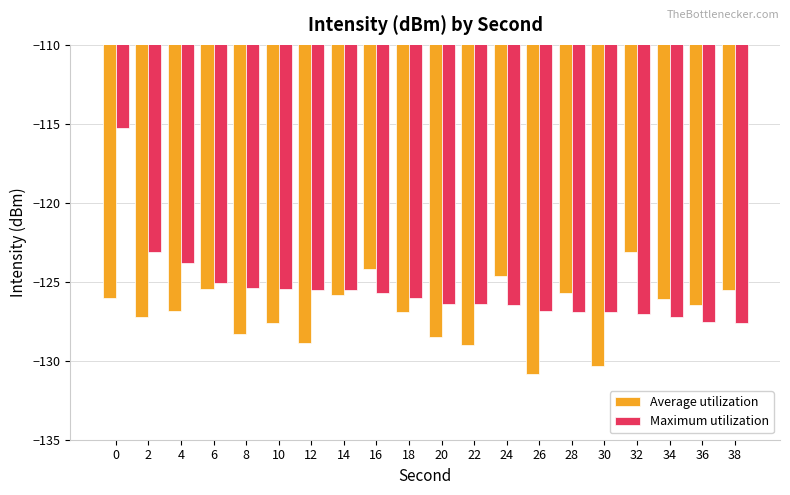

What is the average value of the Average utilization series?

-126.9